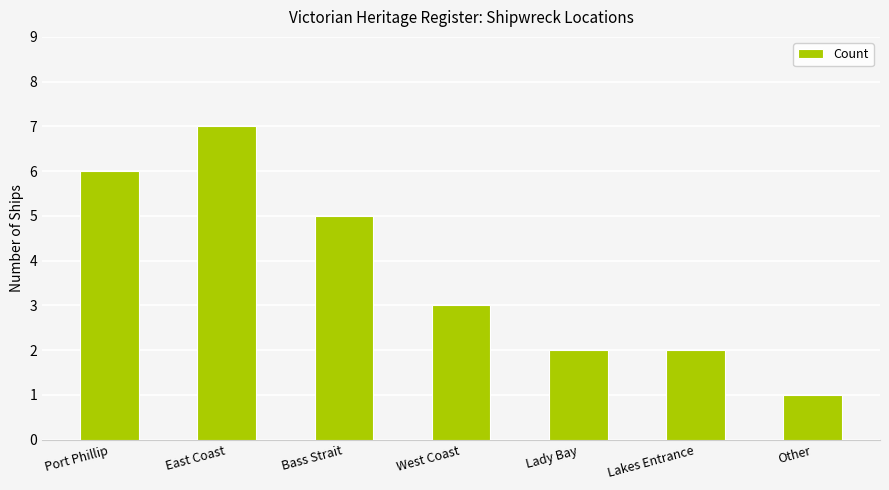

Reading left to right, transcribe all the data shown in this chart.

Port Phillip=6	East Coast=7	Bass Strait=5	West Coast=3	Lady Bay=2	Lakes Entrance=2	Other=1